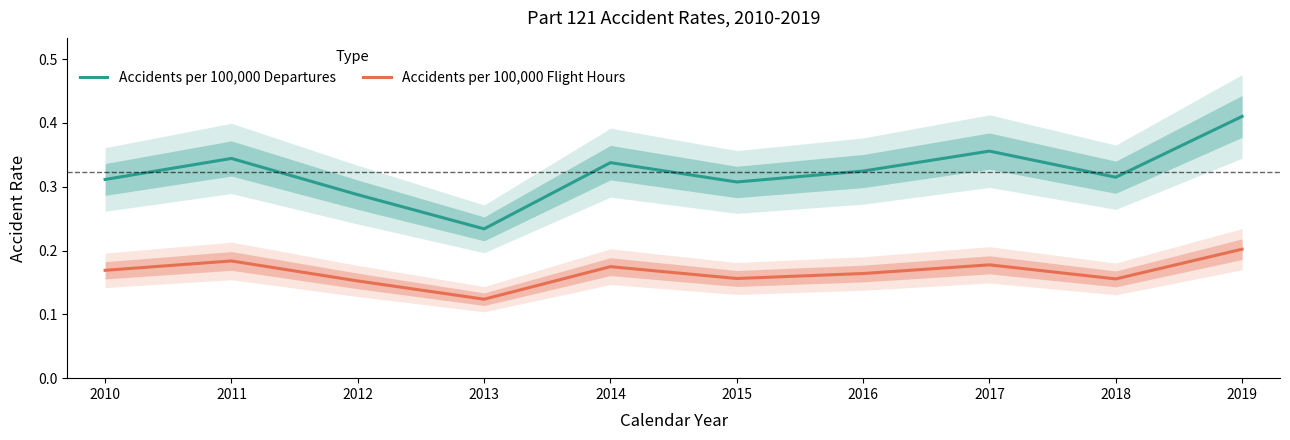

Reading right to left, list all the values displayed in this chart.

Accidents per 100,000 Departures: 2019=0.4	2018=0.3	2017=0.4	2016=0.3	2015=0.3	2014=0.3	2013=0.2	2012=0.3	2011=0.3	2010=0.3
Accidents per 100,000 Flight Hours: 2019=0.2	2018=0.2	2017=0.2	2016=0.2	2015=0.2	2014=0.2	2013=0.1	2012=0.2	2011=0.2	2010=0.2